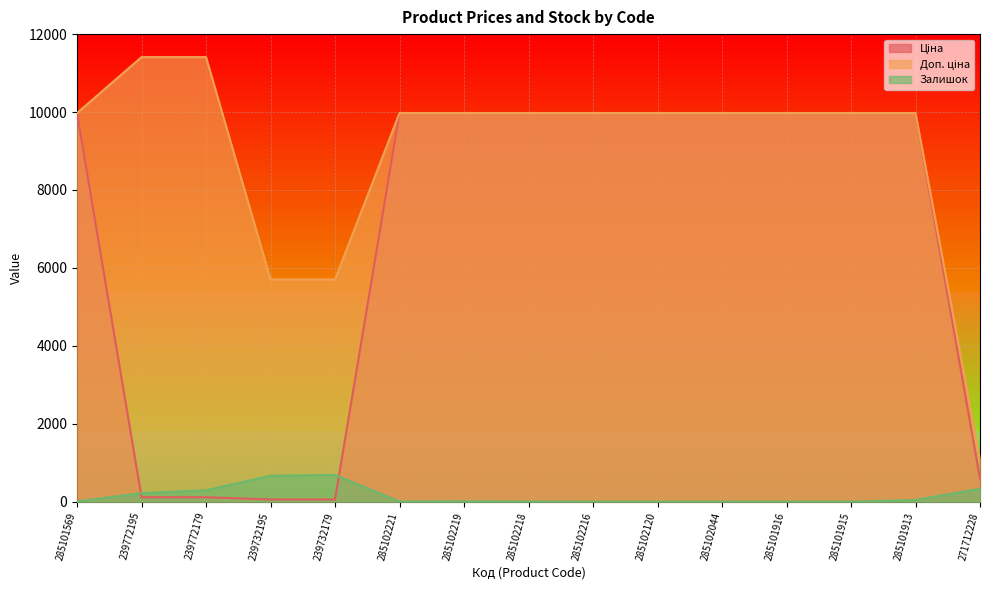

Which has a higher value, 285101913 or 285101569?

285101913